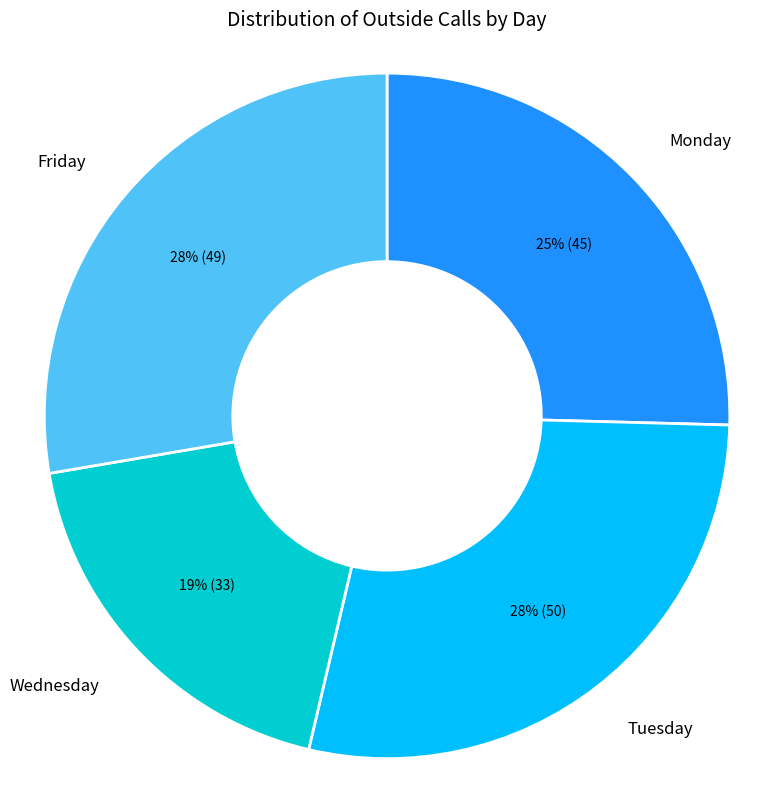

To the nearest percent, what is the average slice percentage?

25%